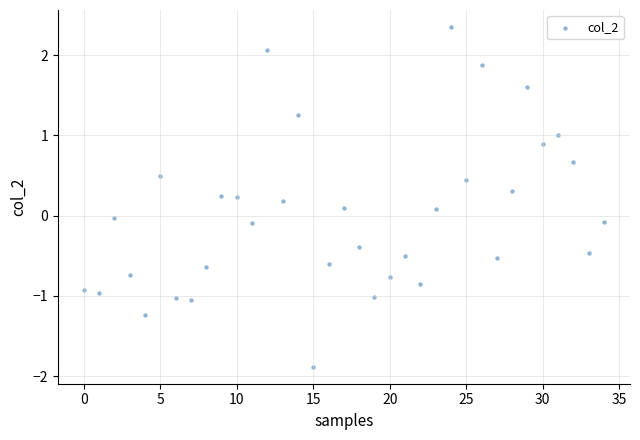

What is the range of Y values (max minus min)?

4.2